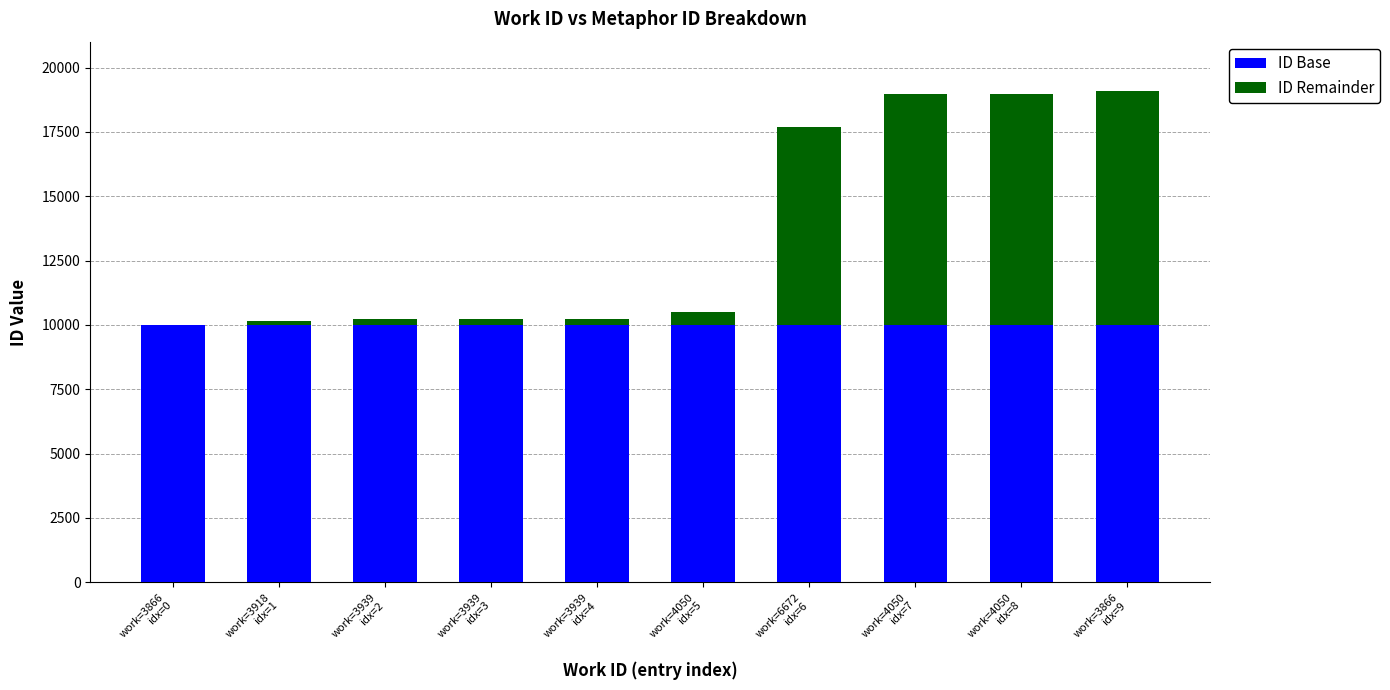

What is the highest value of the ID Base series?

9986